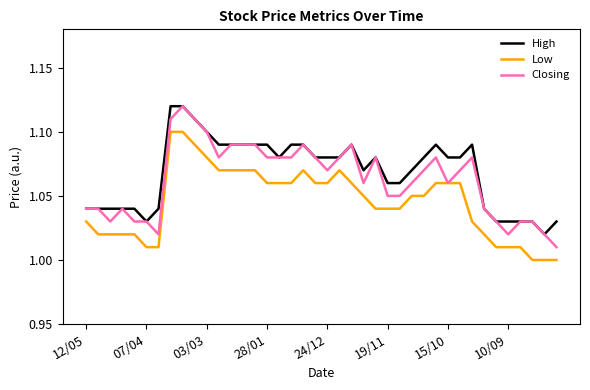

True or false: Low and High cross at least once.

False